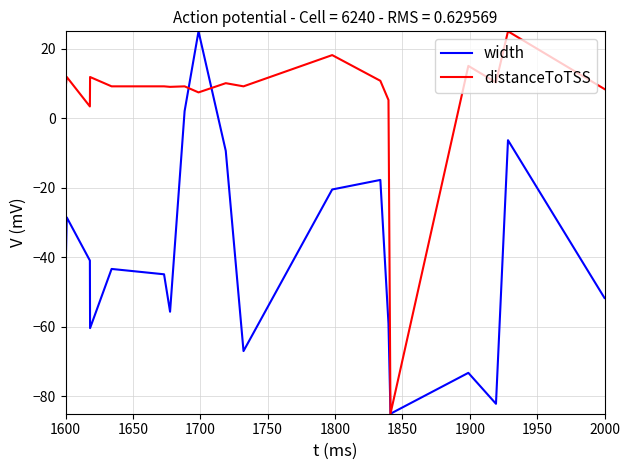

Rank the series by their average value, from lowest to highest.

width, distanceToTSS